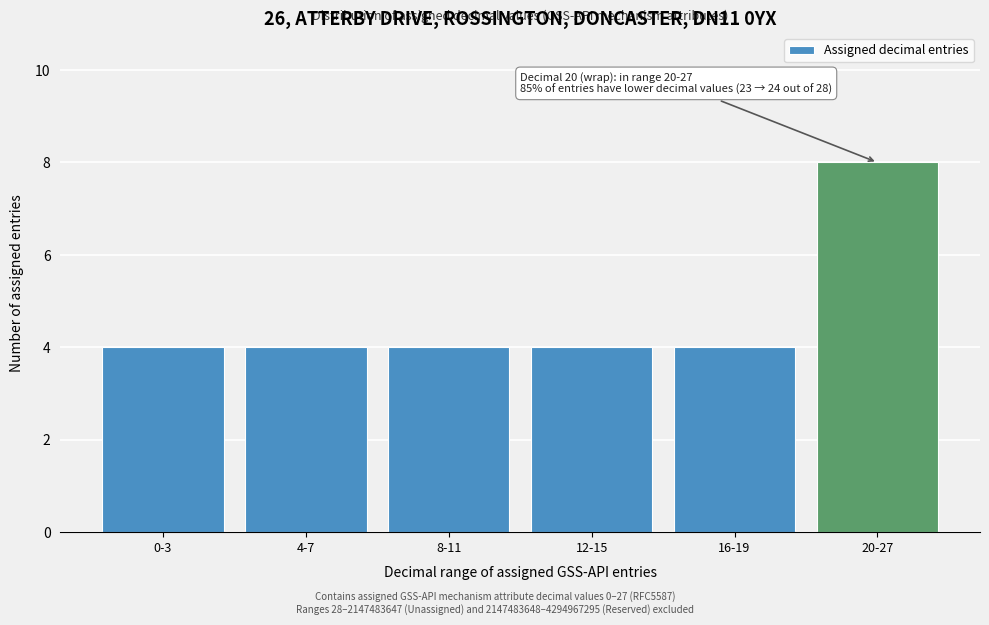

Reading left to right, extract all data points from this chart.

0-3=4	4-7=4	8-11=4	12-15=4	16-19=4	20-27=8